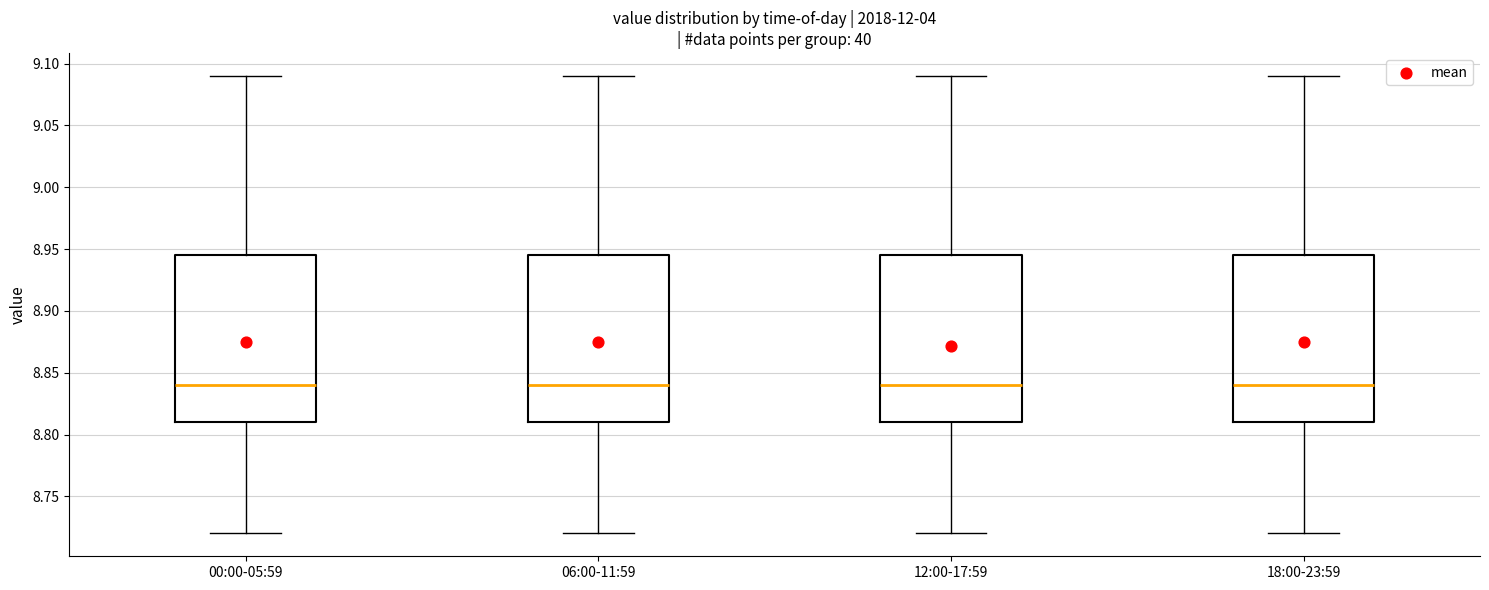

Reading left to right, read every box against the y-axis: the position of its median line, the range the box covers, and the ends of its whiskers. The values are not printed on the chart, so give them approximately, as read against the axis.

00:00-05:59: median 8.840, box 8.810 to 8.945, whiskers 8.720 to 9.090
06:00-11:59: median 8.840, box 8.810 to 8.945, whiskers 8.720 to 9.090
12:00-17:59: median 8.840, box 8.810 to 8.945, whiskers 8.720 to 9.090
18:00-23:59: median 8.840, box 8.810 to 8.945, whiskers 8.720 to 9.090